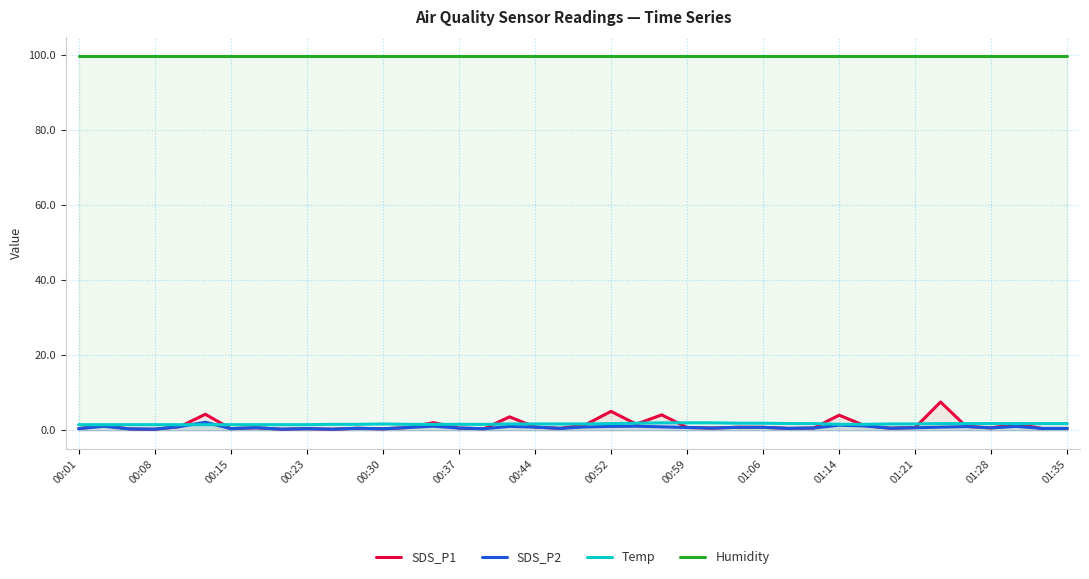

What is the difference between the highest and lowest values at 00:30?

99.5